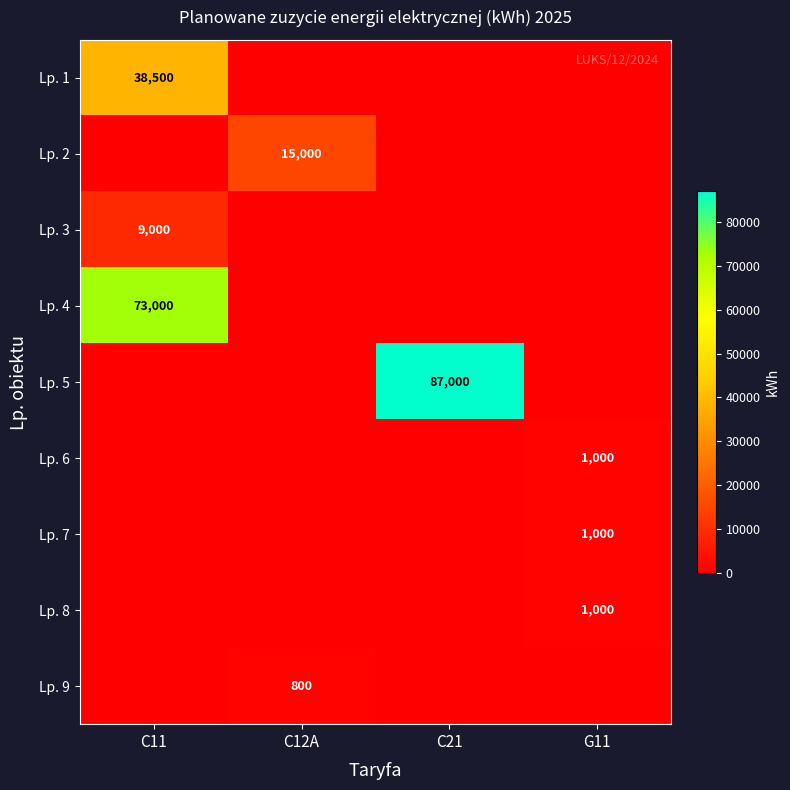

What is the maximum value shown in the chart?

87000